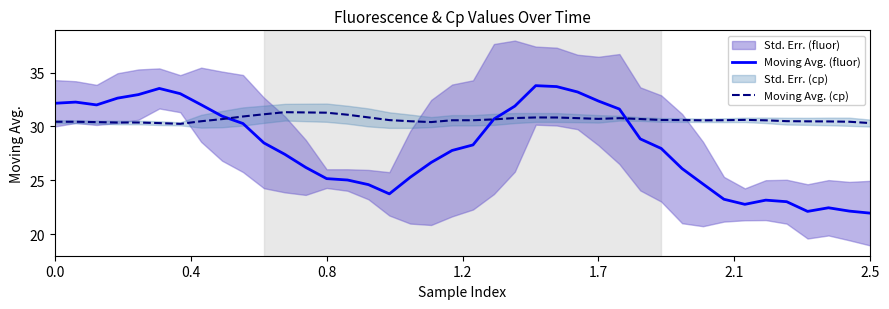

The value of Moving Avg. (cp) at 10 is 31.1. True or false?

True